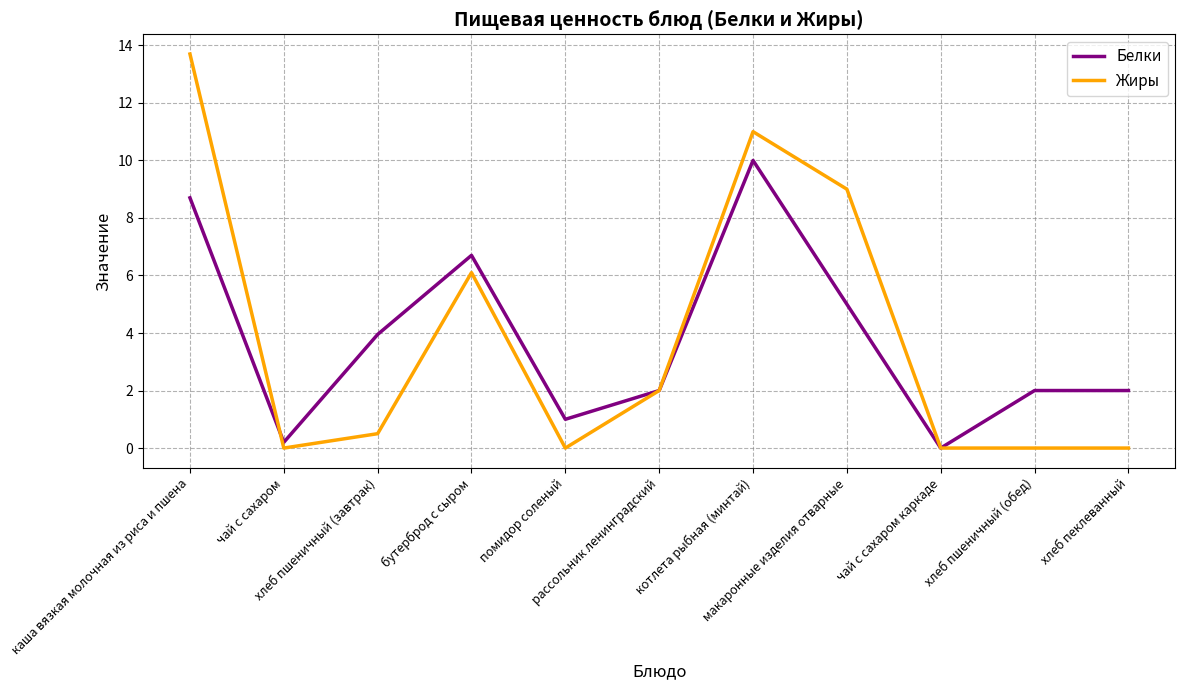

Where is Белки nearest to the value 5?

макаронные изделия отварные